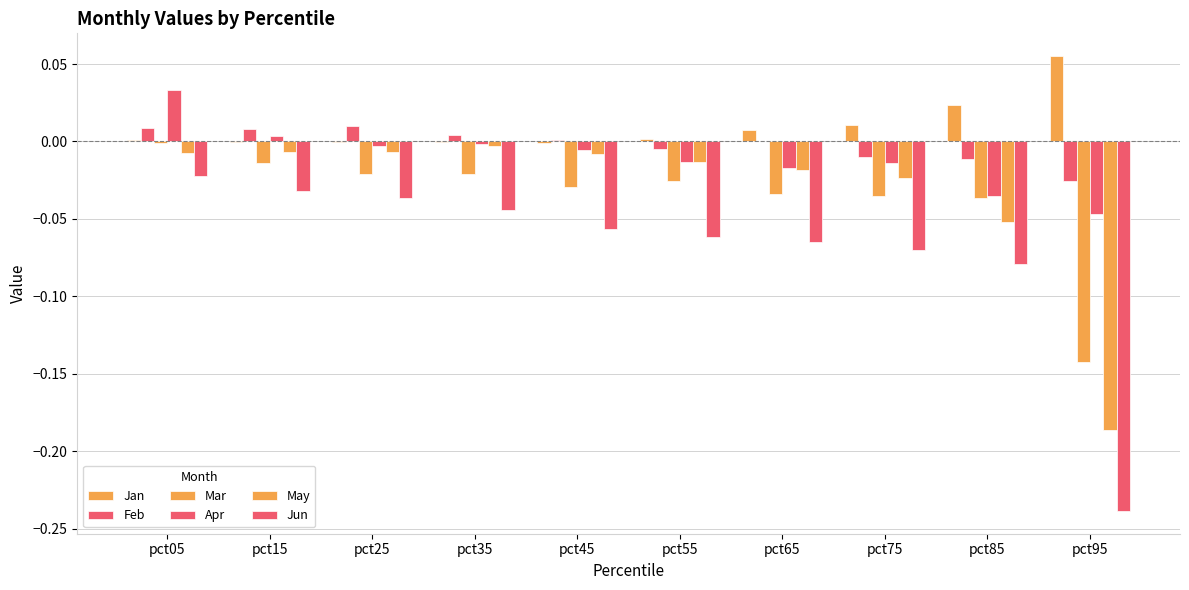

Does the chart contain stacked bars?

No